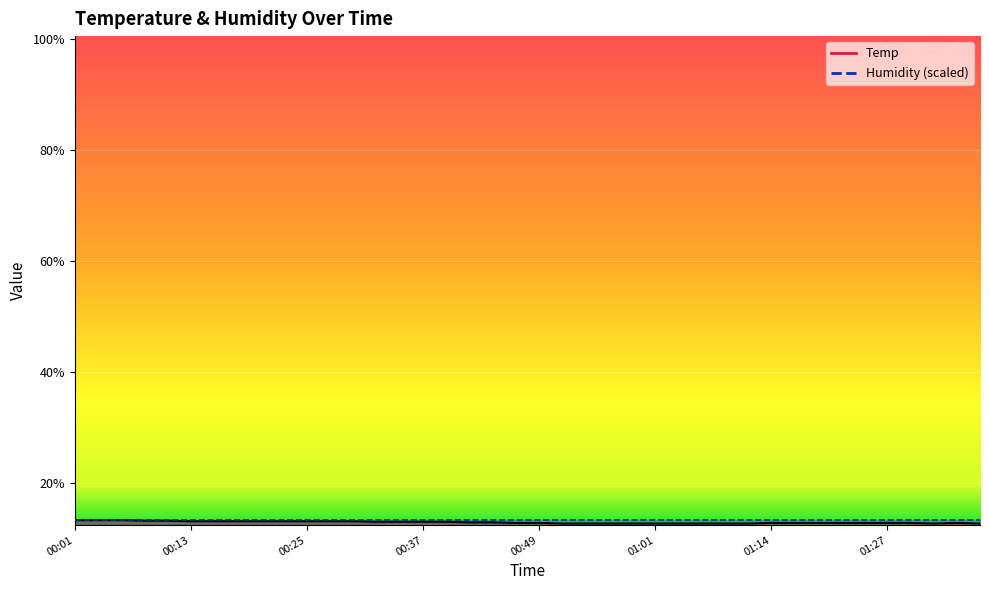

Where is the first local maximum?

01:35